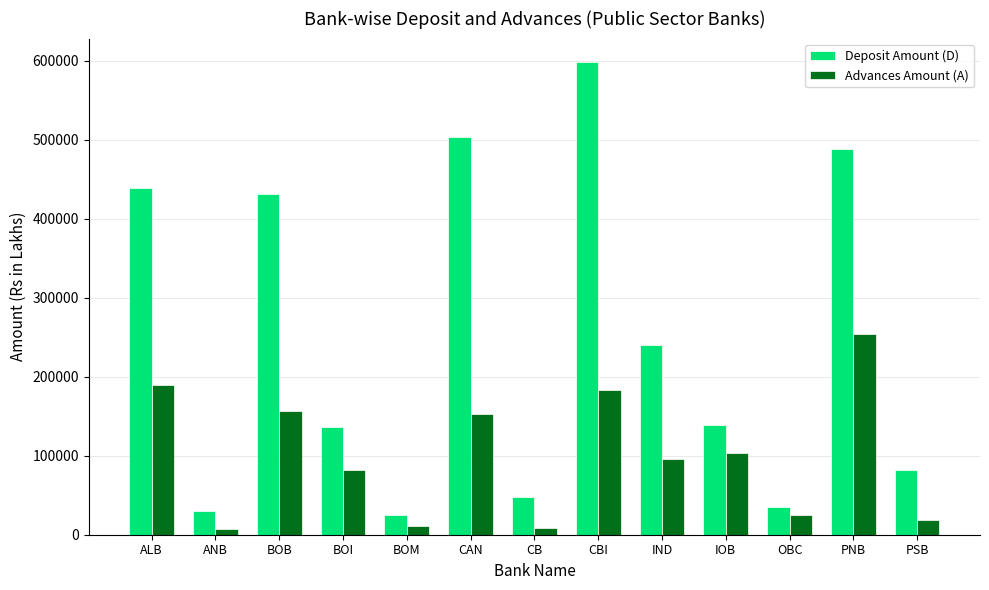

Does the chart contain any negative values?

No